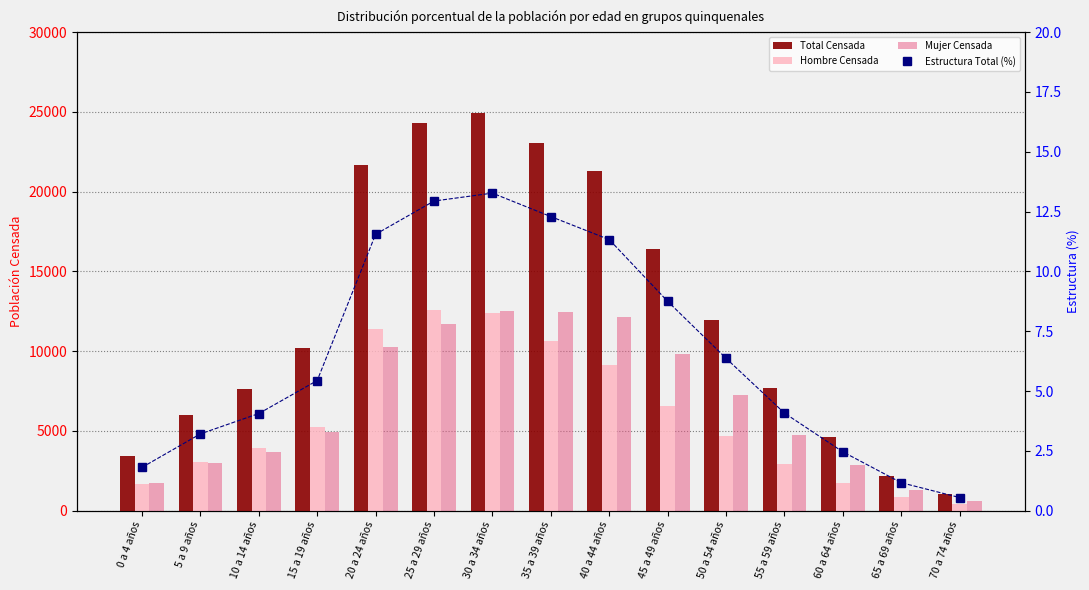

What is the label of the 5th bar from the left?

20 a 24 años